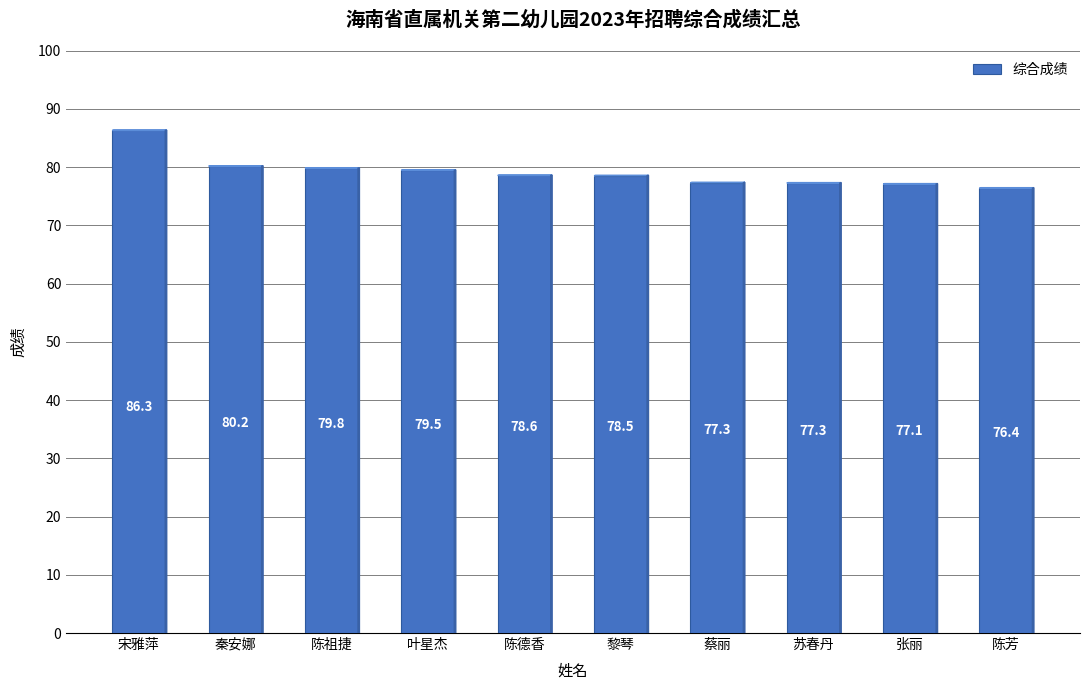

What is the average value?

79.1